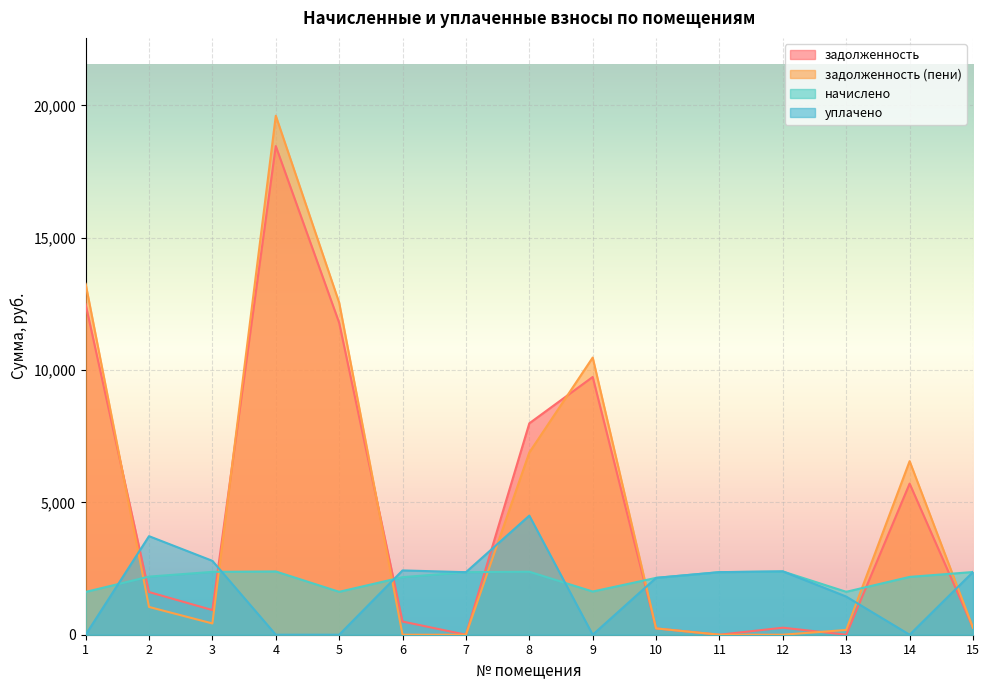

Which category has the highest value across all series?

4